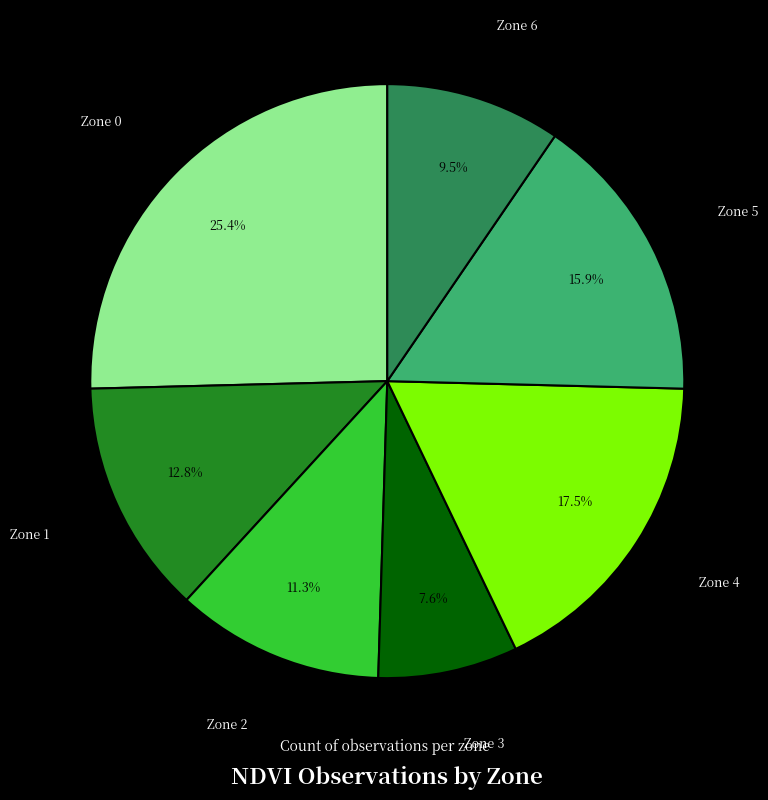

Which slice is the largest?

Zone 0